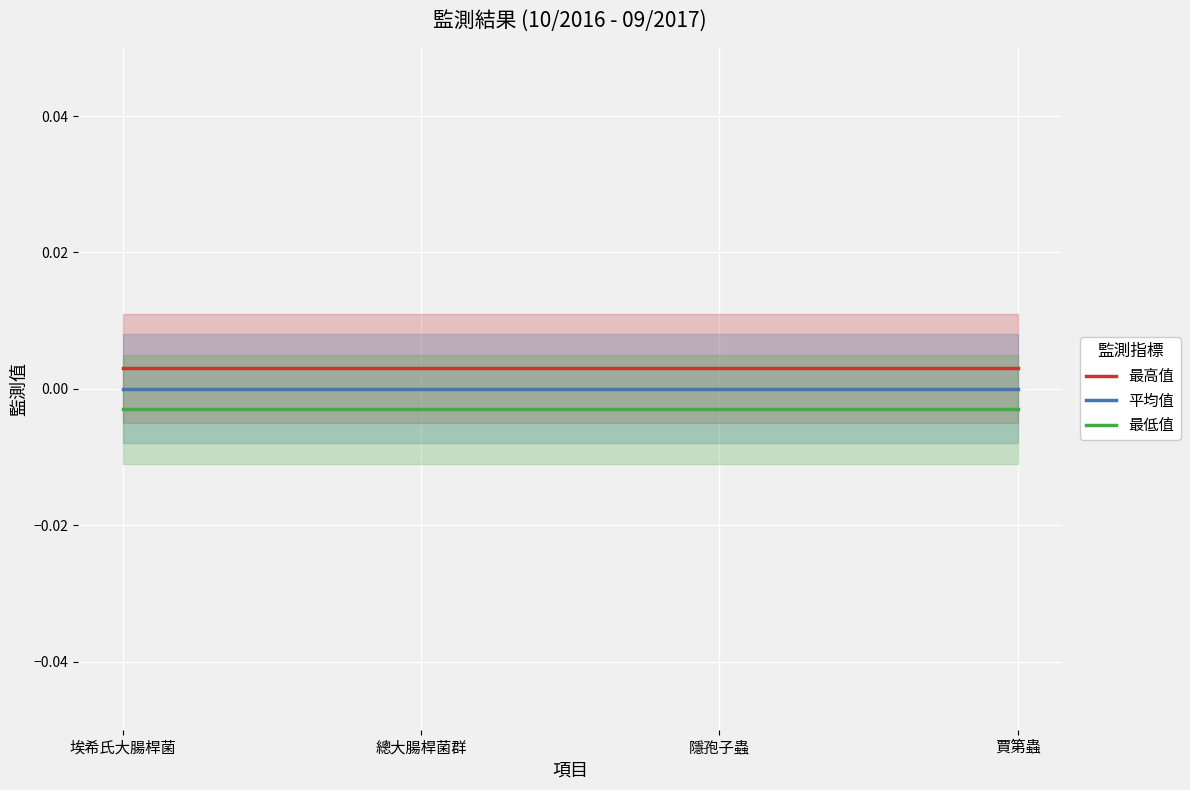

How many categories are shown in the chart?

4